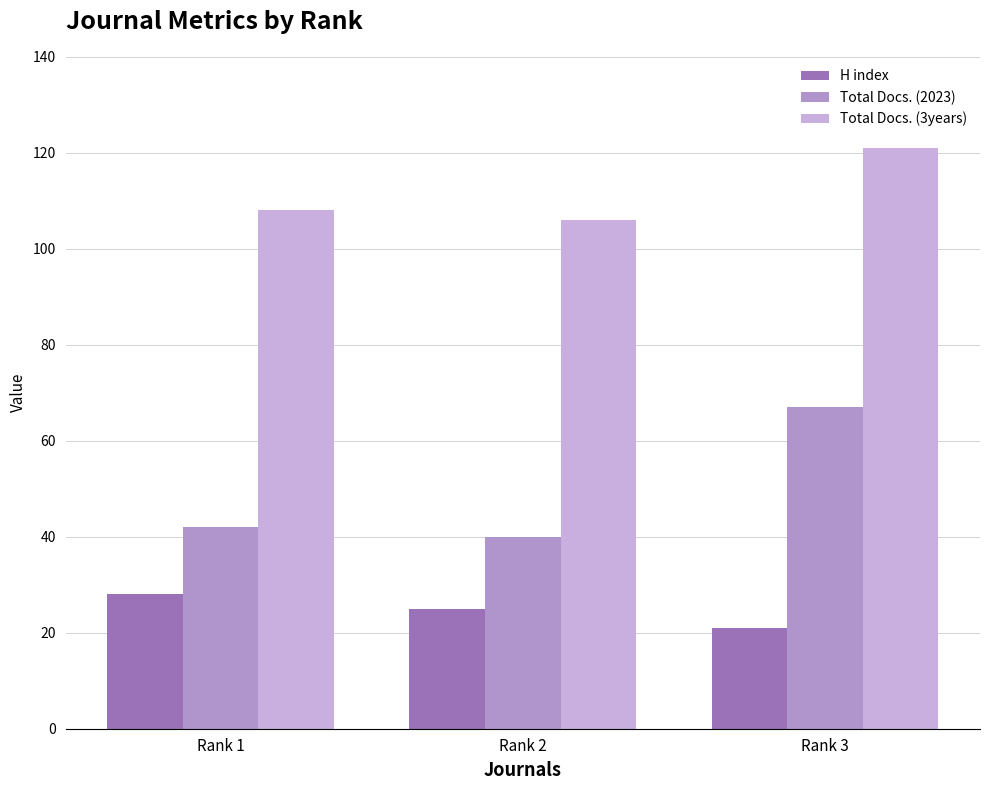

At which label does H index reach its minimum?

Rank 3